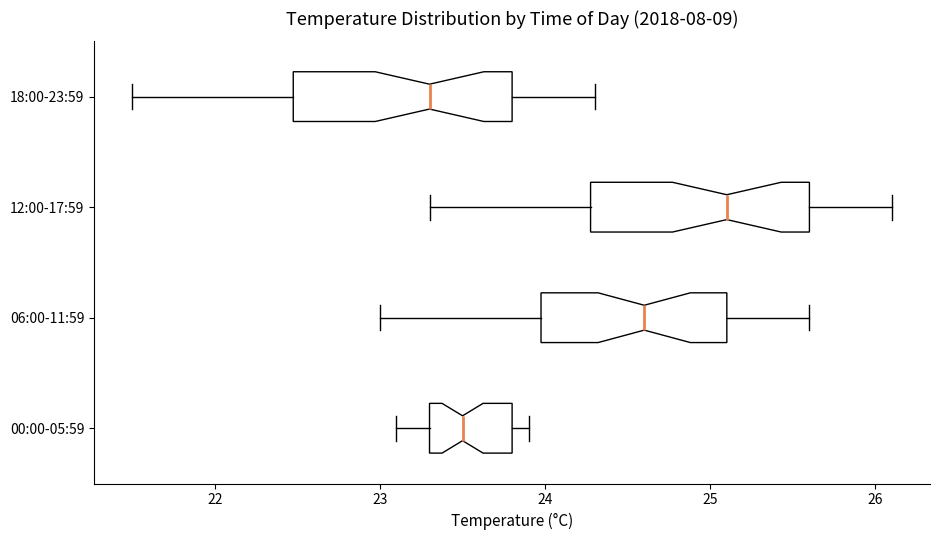

Where does the median line of the box for 06:00-11:59 sit on the x-axis? The values are not printed on the chart, so give them approximately, as read against the axis.

24.6